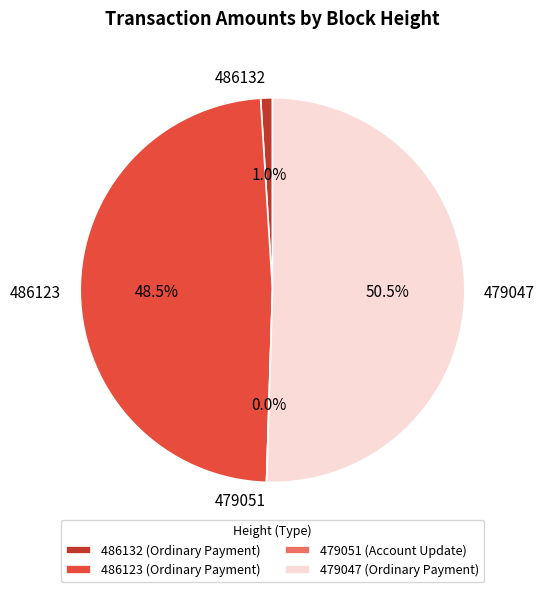

Which category has the smallest portion of the pie?

479051